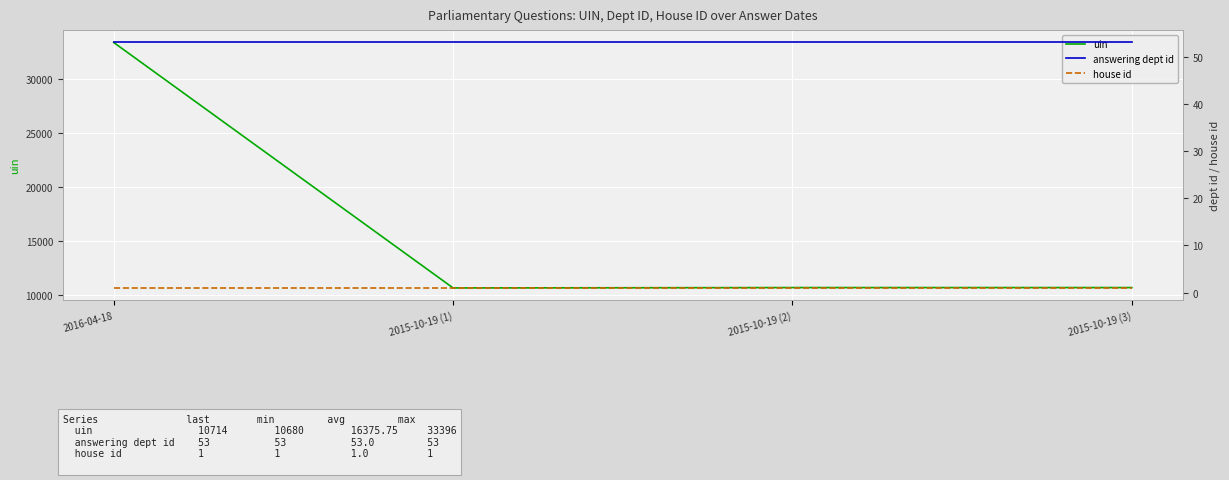

Which series has the widest spread of values?

uin